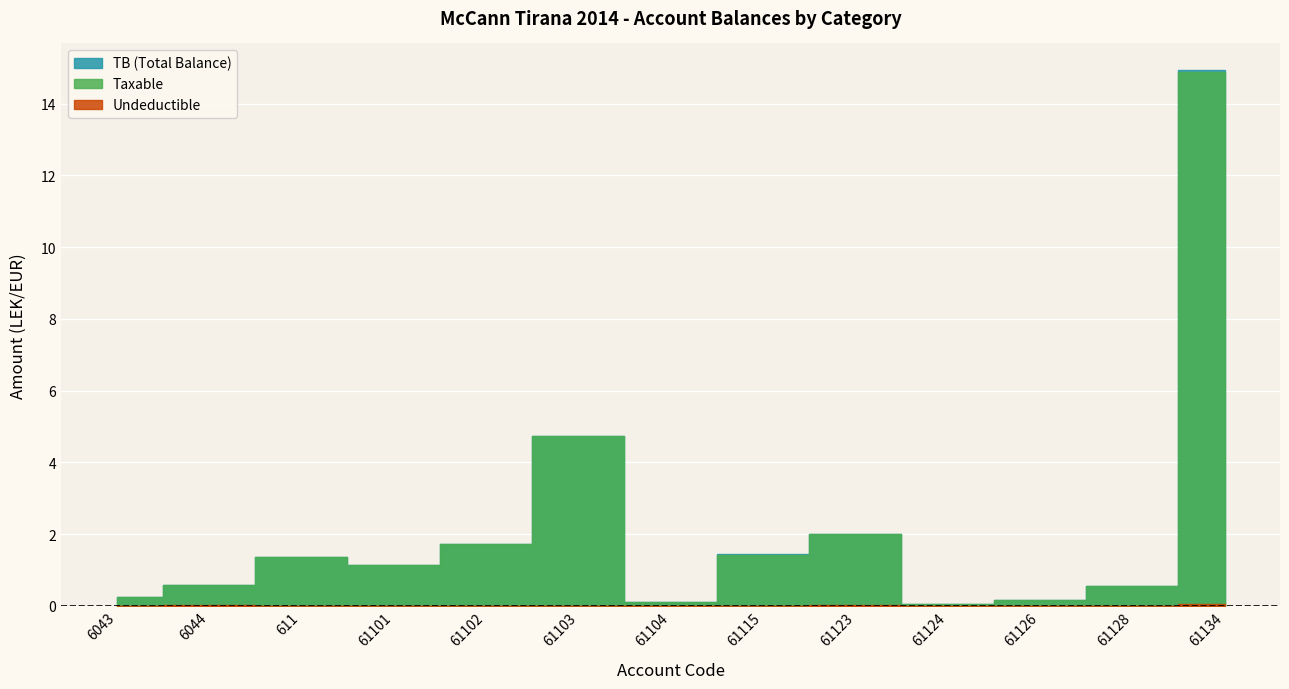

List the series in order of their peak value, highest first.

TB, Taxable, Undeductible